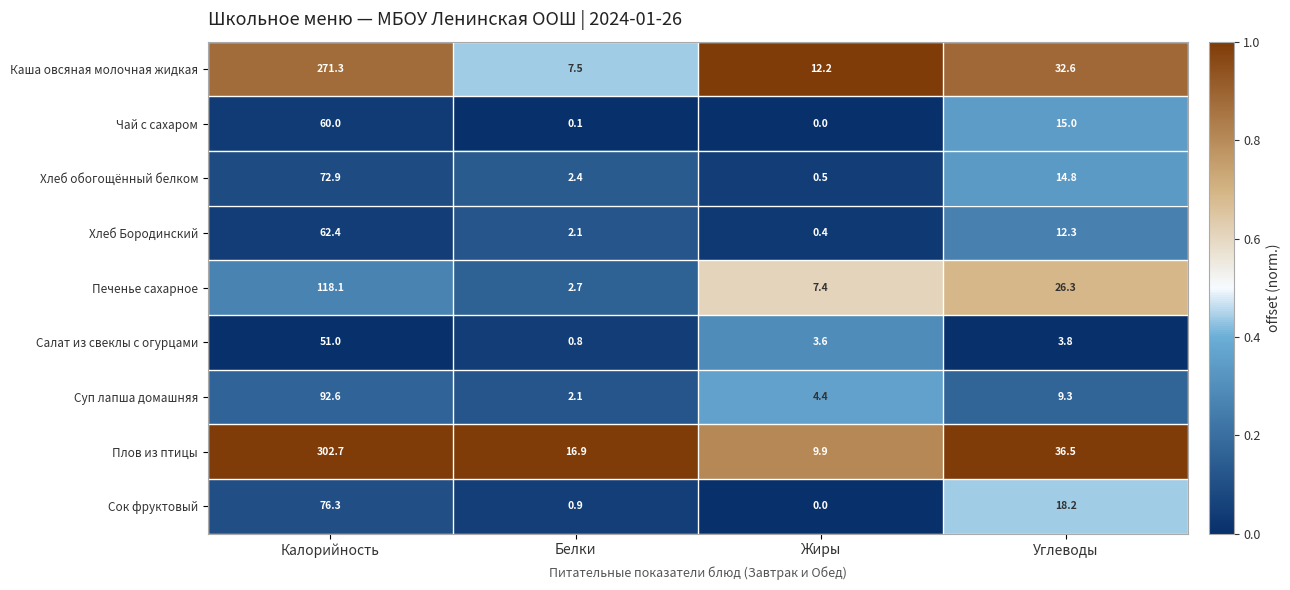

Which series changed the most between Калорийность and Белки?

Плов из птицы